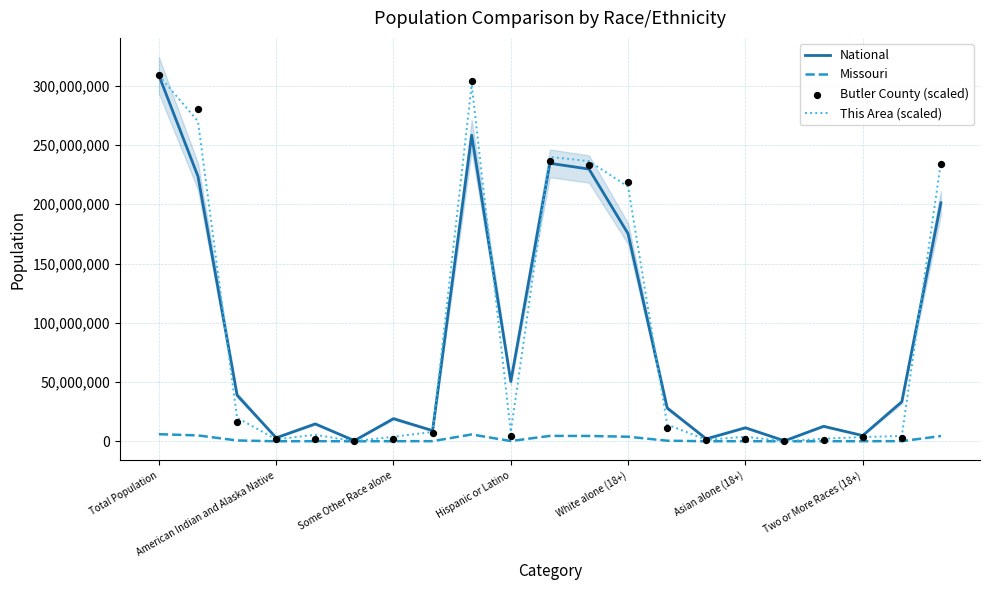

Which series reaches the minimum Y coordinate?

Missouri